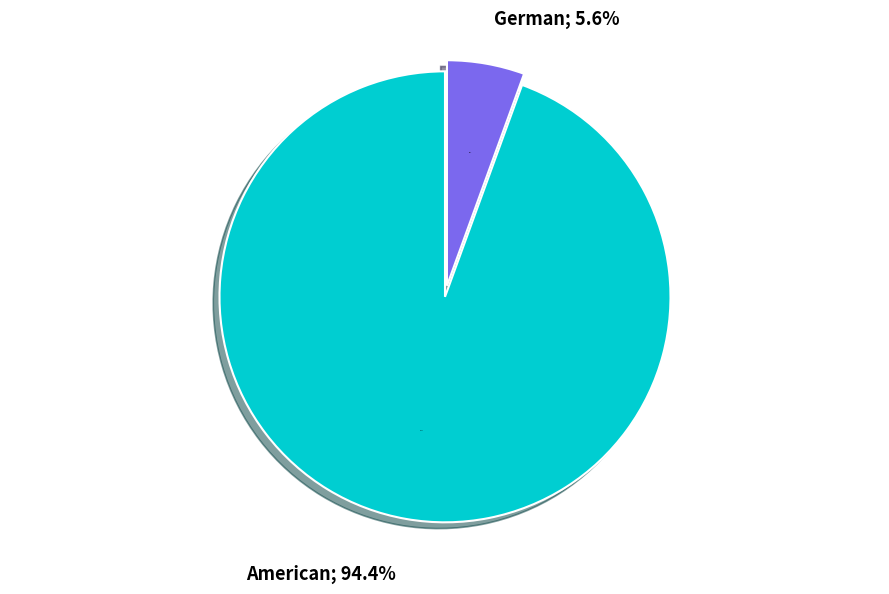

True or false: American accounts for 94% of the total.

True